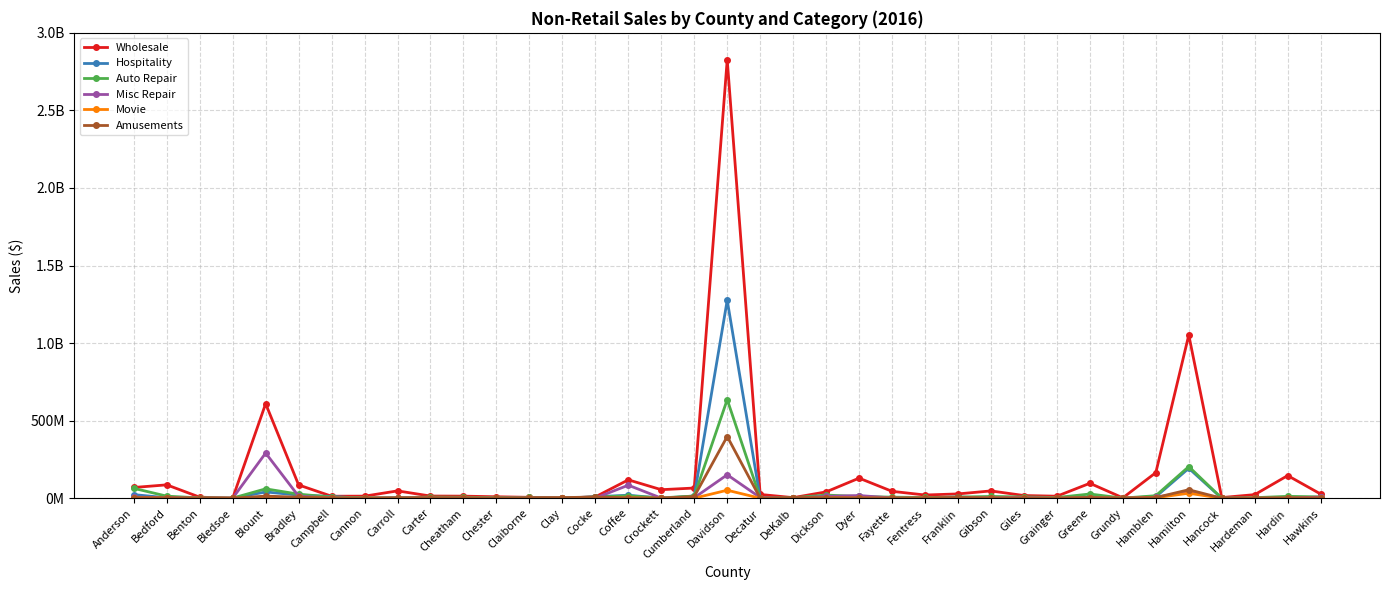

What are all the series names shown in the legend?

Wholesale, Hospitality, Auto Repair, Misc Repair, Movie, Amusements